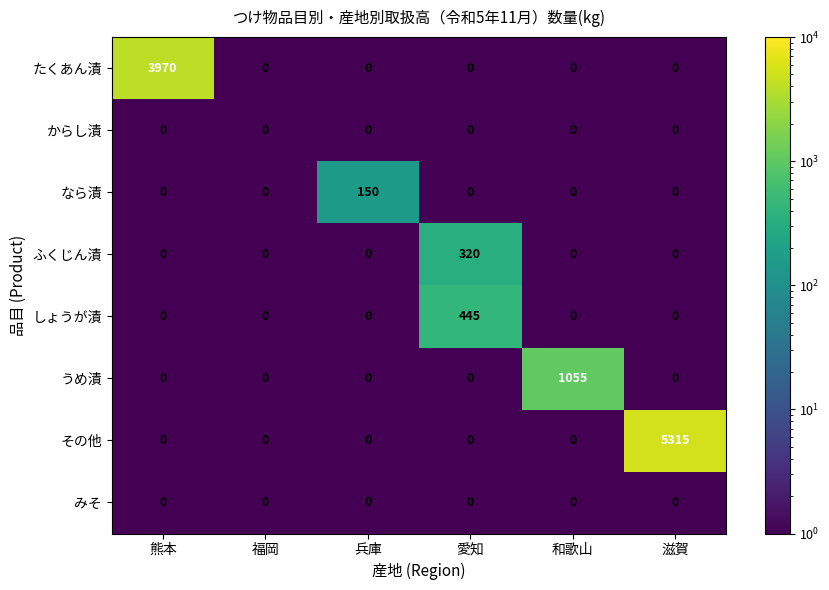

What is the sum of all しょうが漬 values?

445